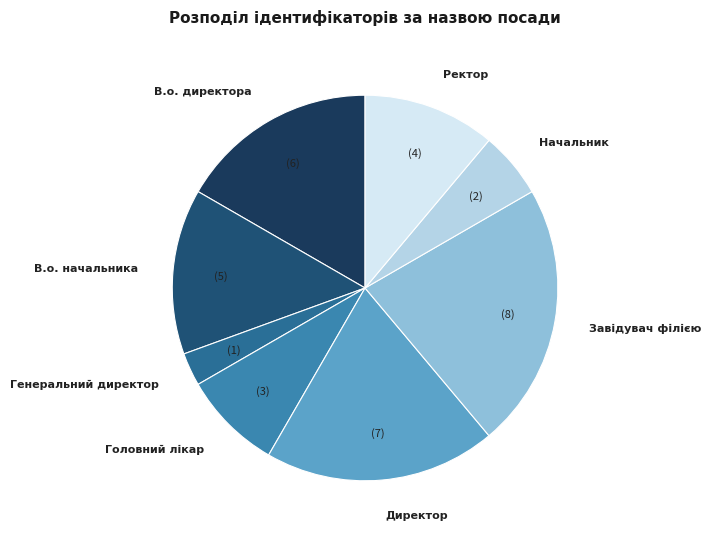

Does Директор account for over 50% of the chart?

No